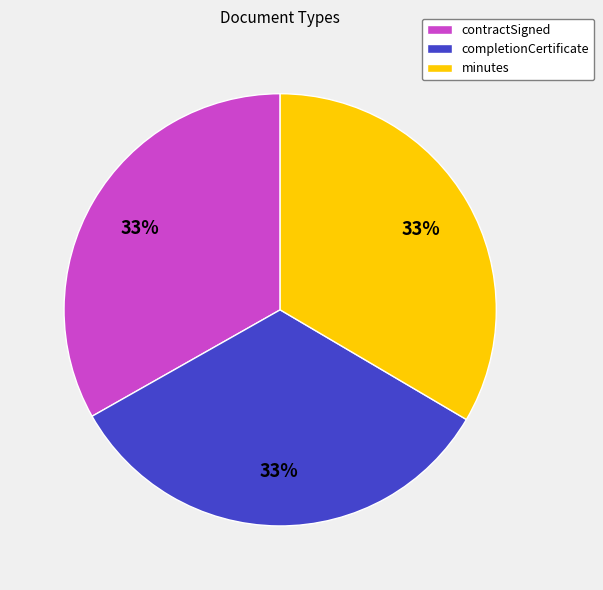

To the nearest percent, what is the average slice percentage?

33%